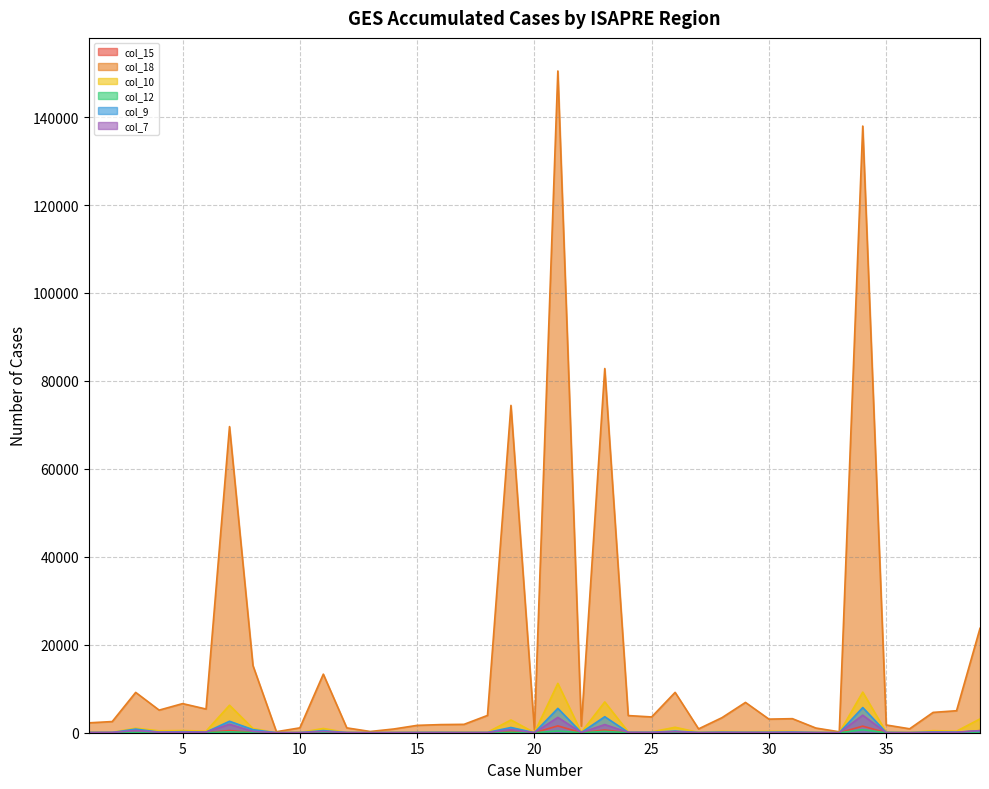

Where is col_10 nearest to the value 5615?

7